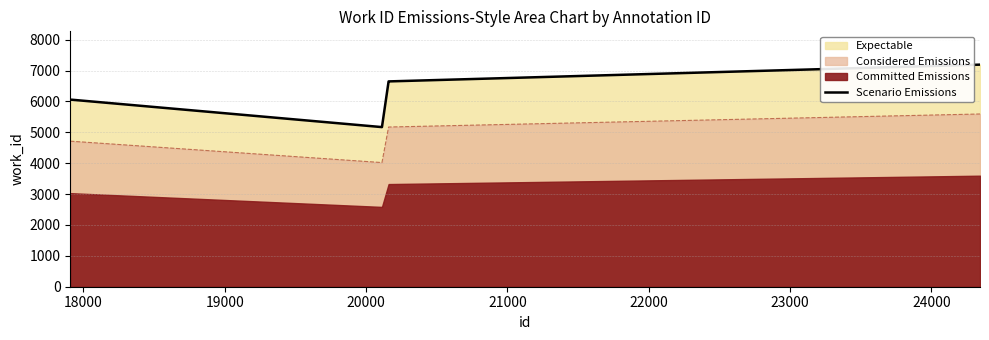

What is the minimum value for Scenario Emissions?

5169.6